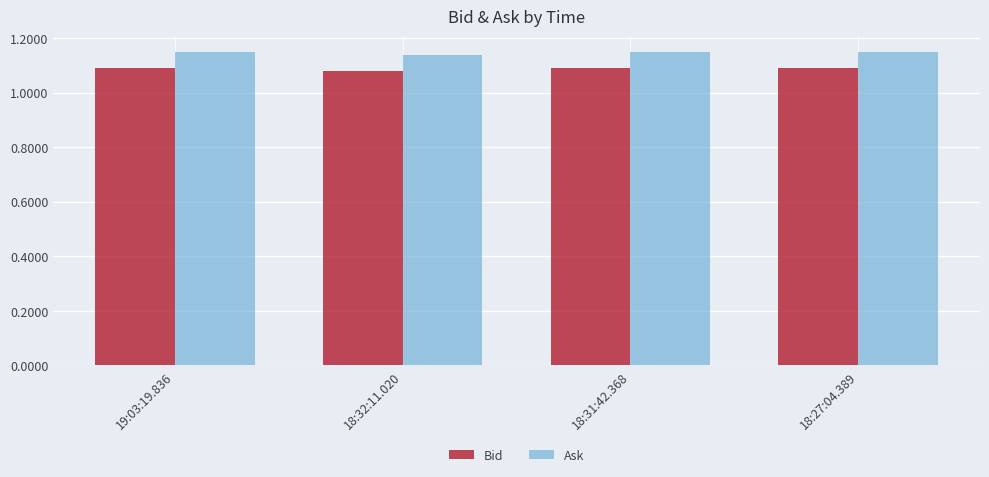

What is the sum of all Ask values?

4.6